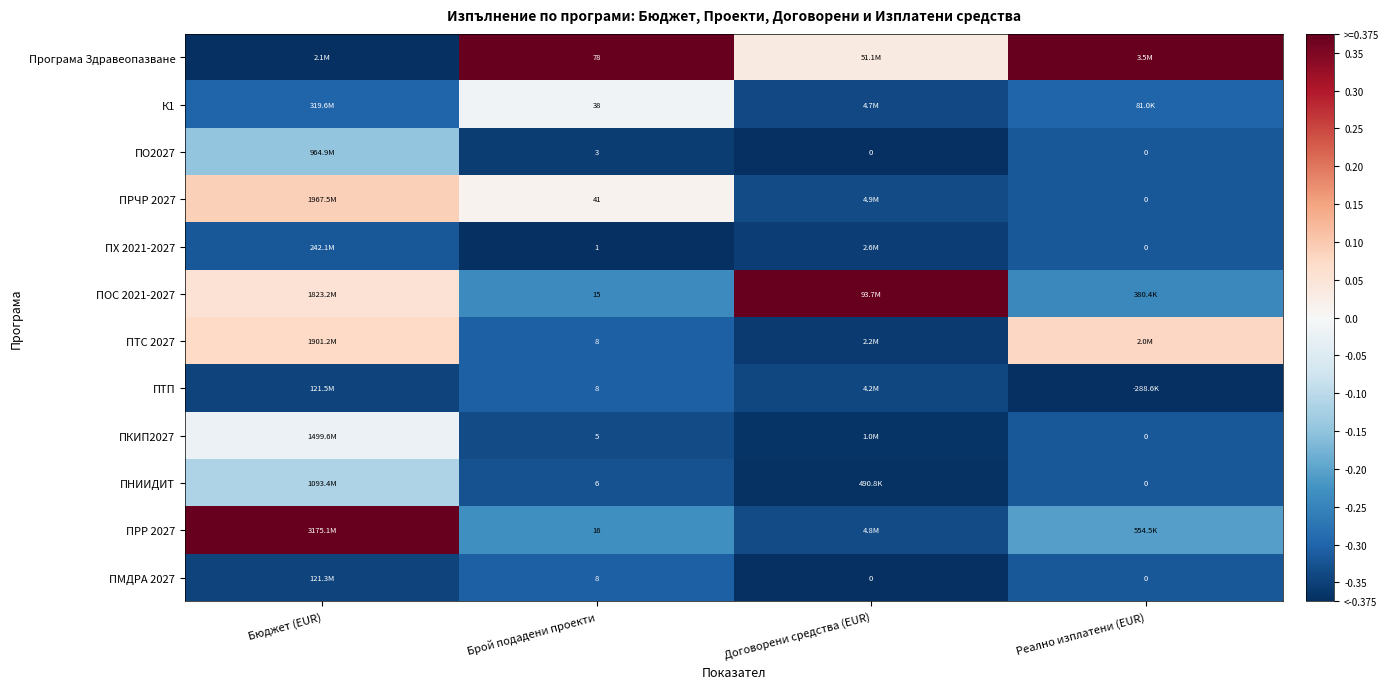

What is the average value of the ПНИИДИТ series?

-0.3